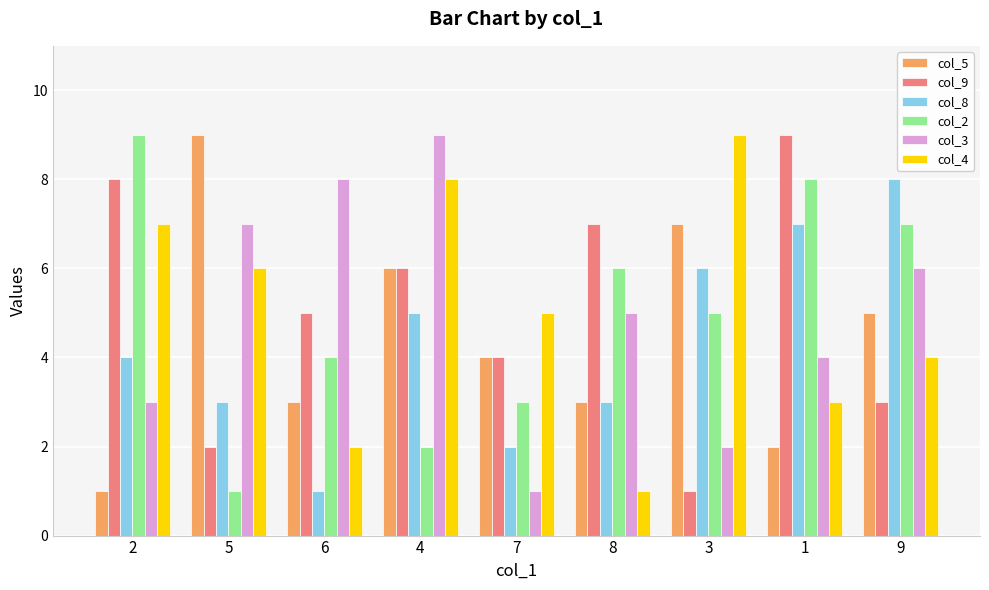

What is the lowest value of the col_9 series?

1